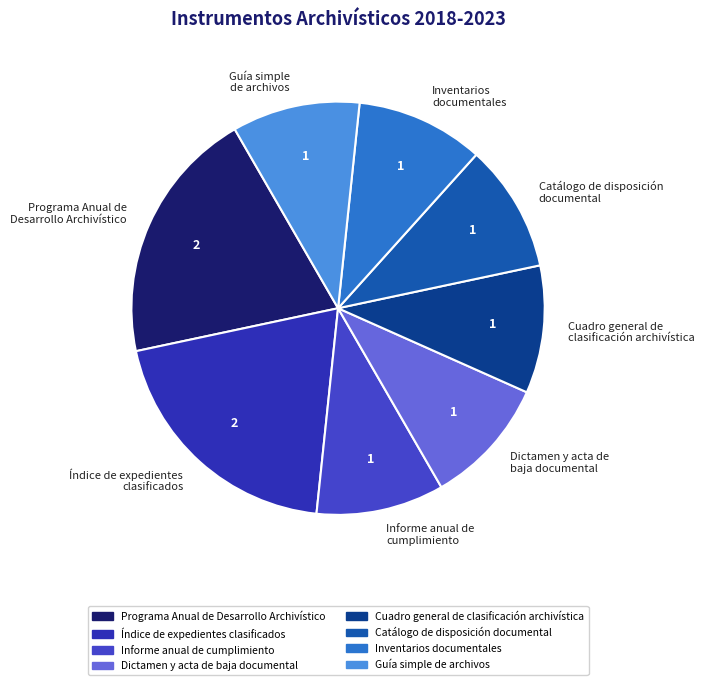

What is the ratio of the value at Índice de expedientes clasificados to the value at Cuadro general de clasificación archivística?

2.0